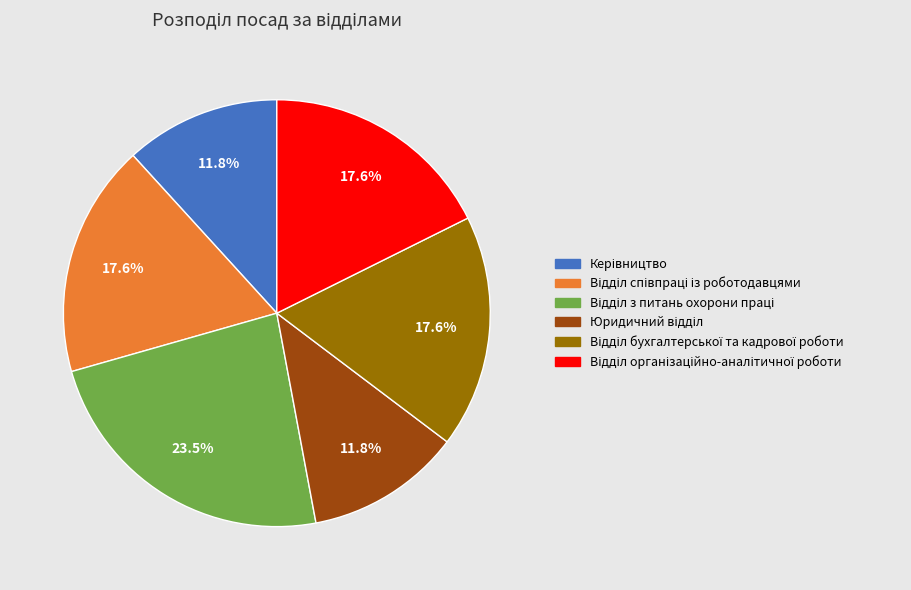

Is there a majority slice in this chart?

No